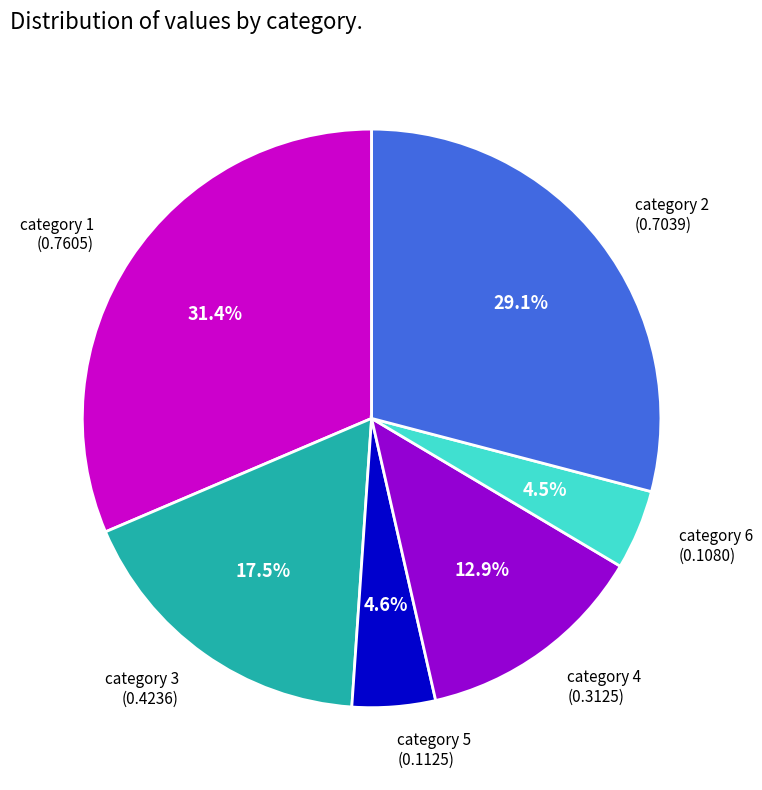

Does any single category account for the majority?

No